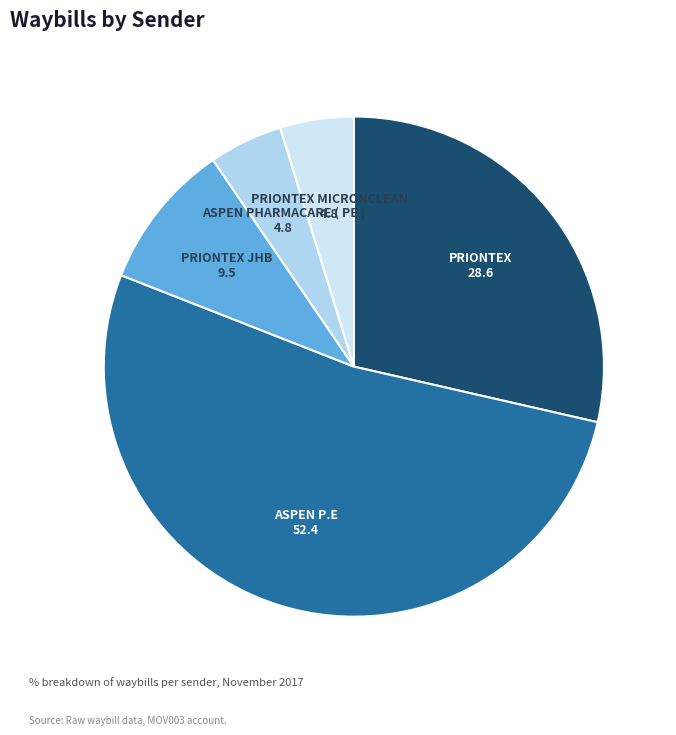

Does PRIONTEX represent more than half of the total?

No